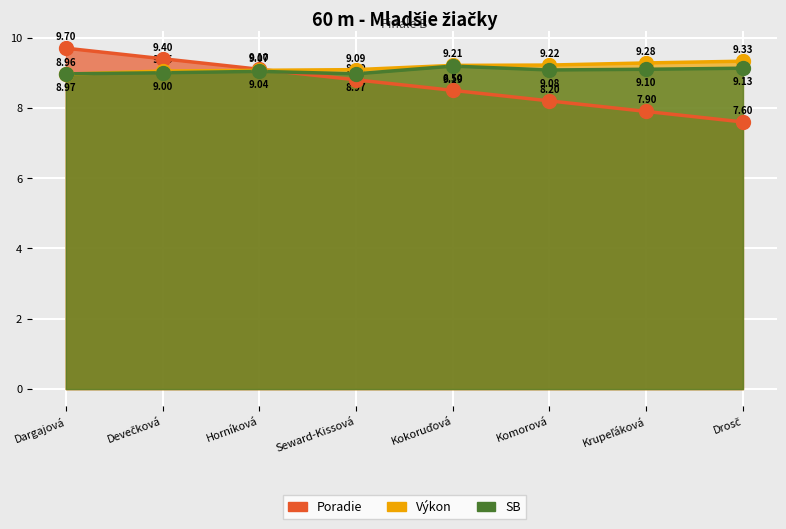

Which series has the largest total across all categories?

Výkon